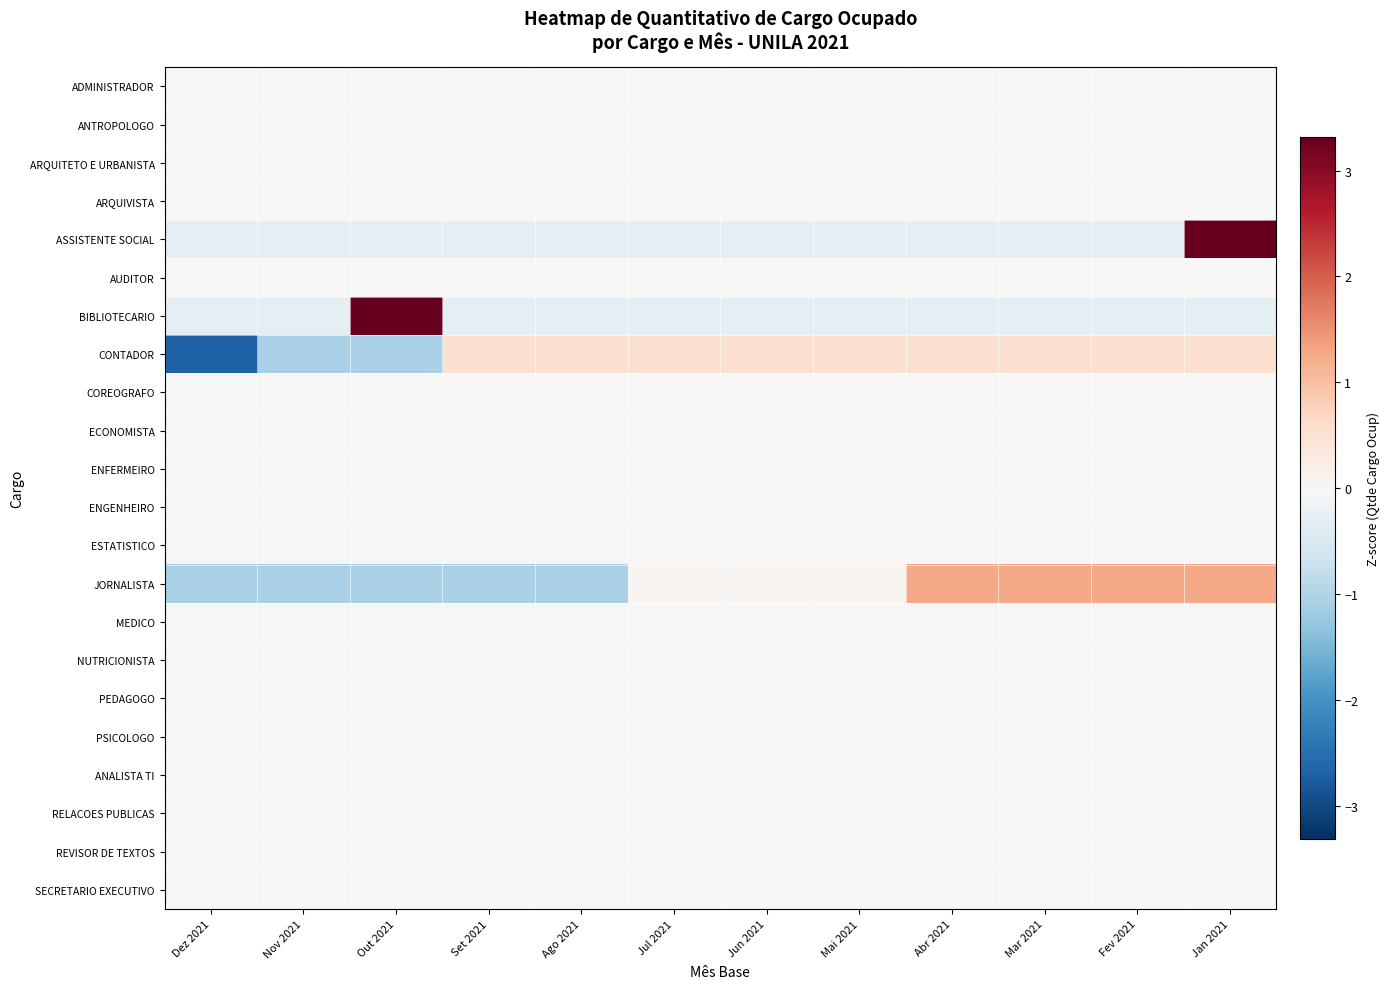

At which category is the sum across all series the highest?

Jan 2021